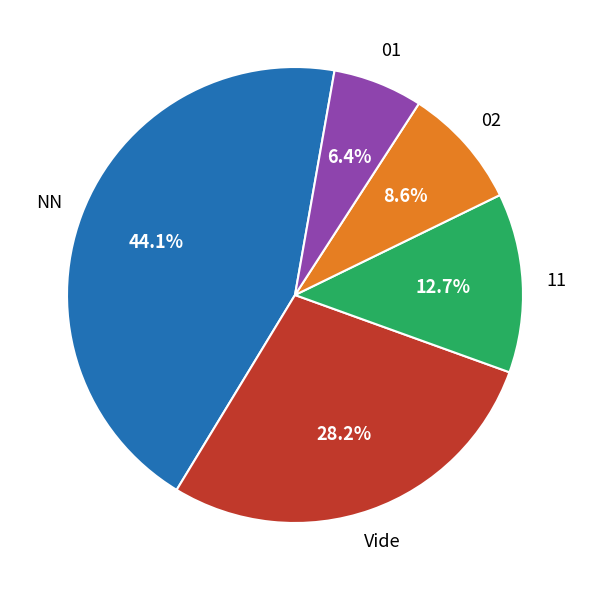

How many segments does this pie chart have?

5